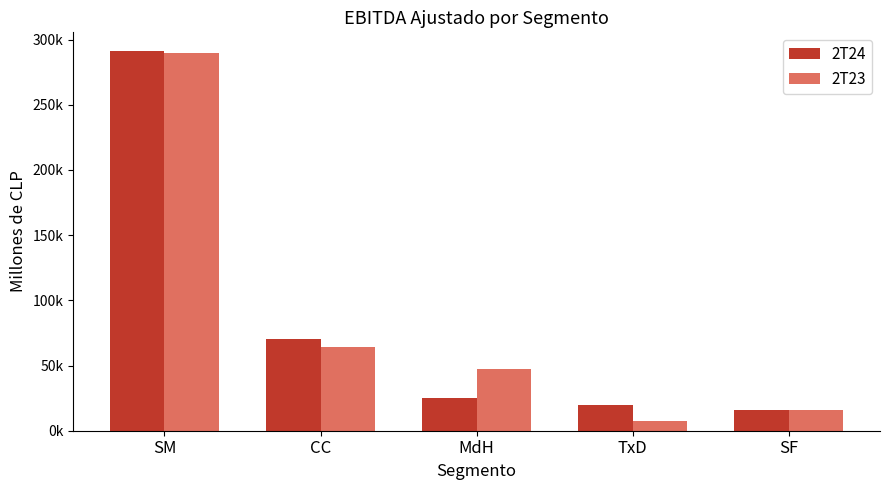

What is the label of the 3rd bar from the left?

MdH